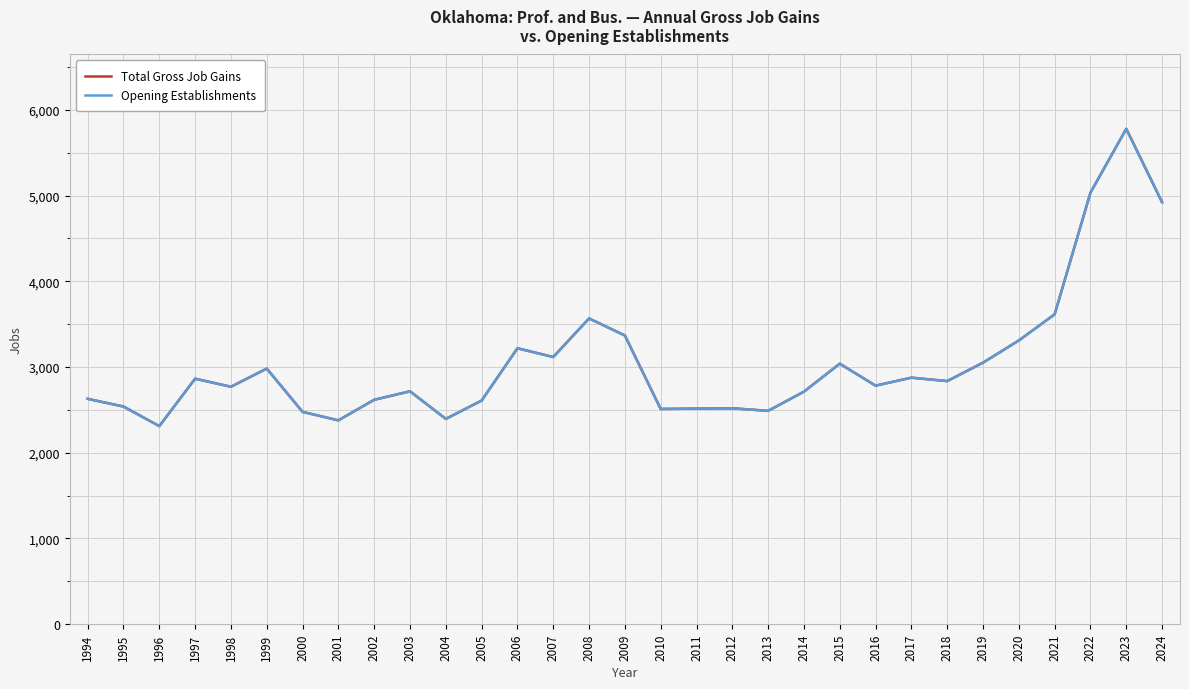

Between 1997 and 2018, which series saw the biggest shift?

Total Gross Job Gains